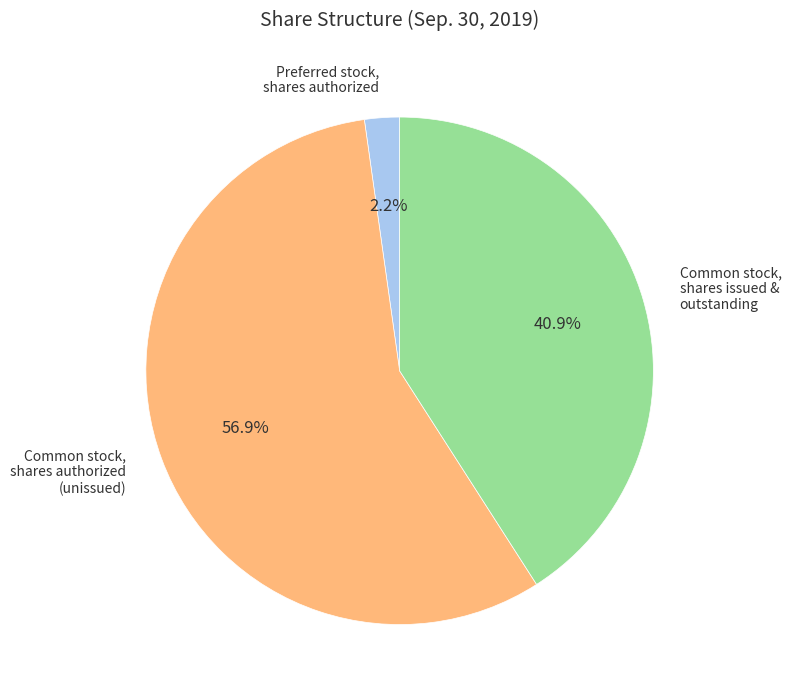

Is there a majority slice in this chart?

Yes